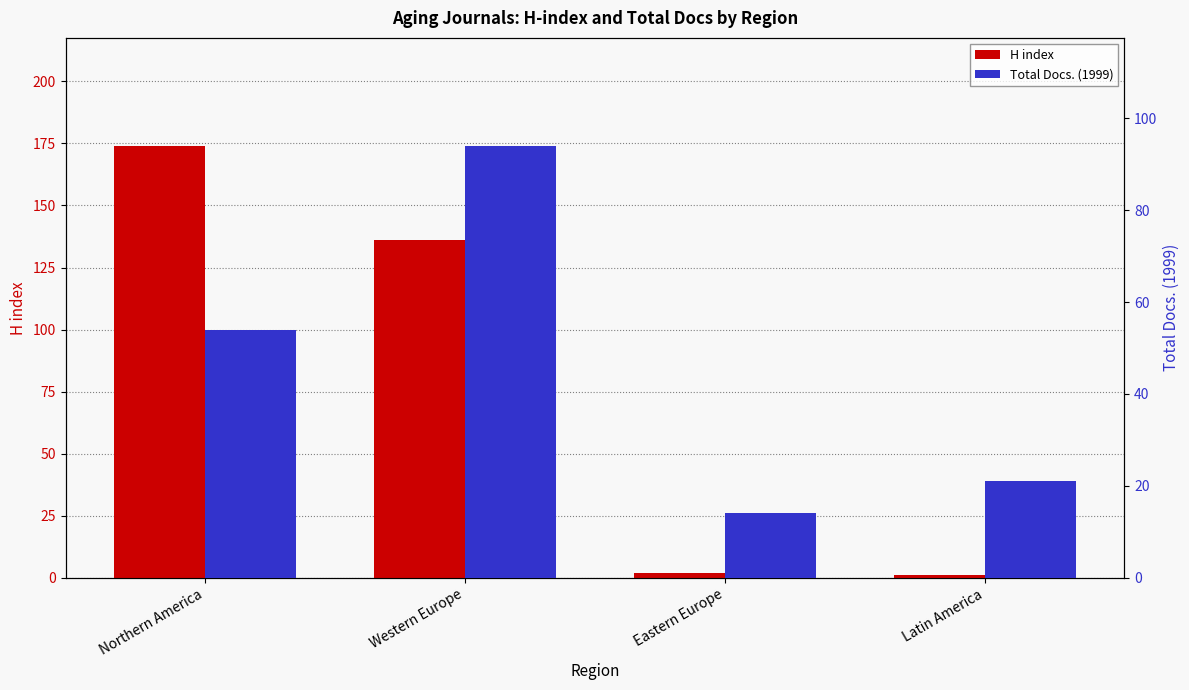

Which category has the highest value in the Total Docs. (1999) series?

Western Europe